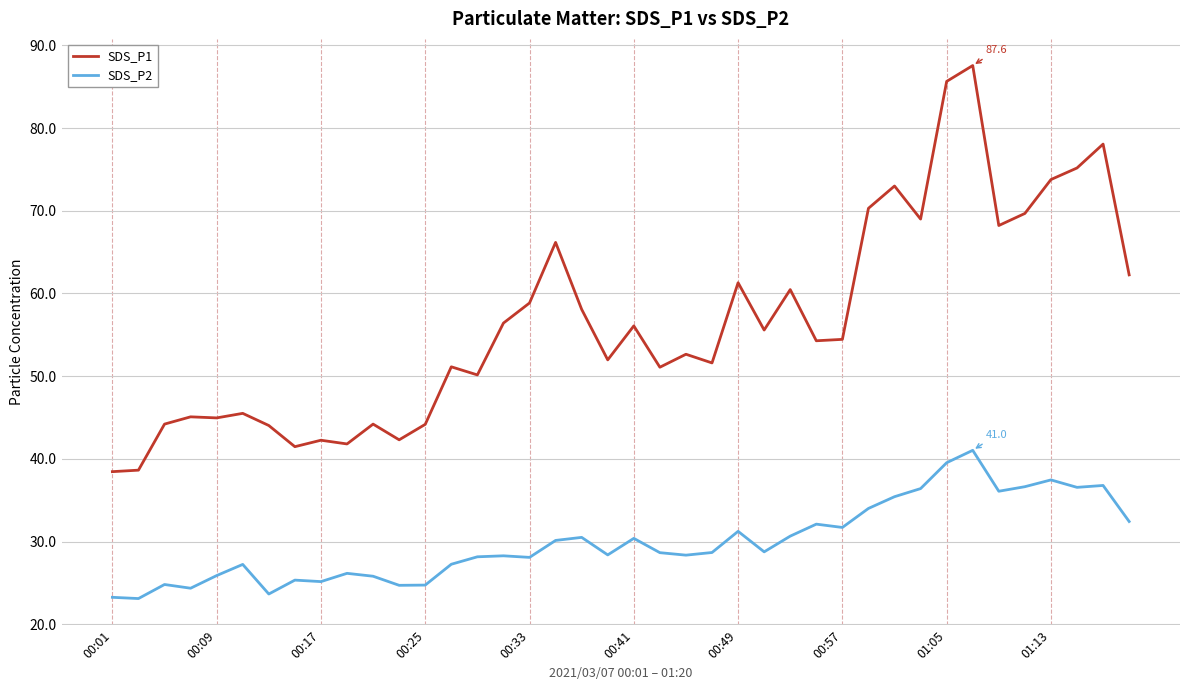

What is the difference between the maximum and minimum values in the SDS_P2 series?

17.9